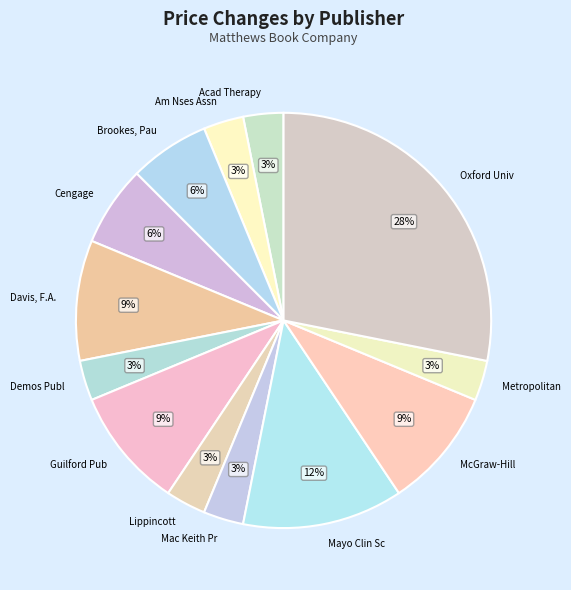

How many segments does this pie chart have?

13